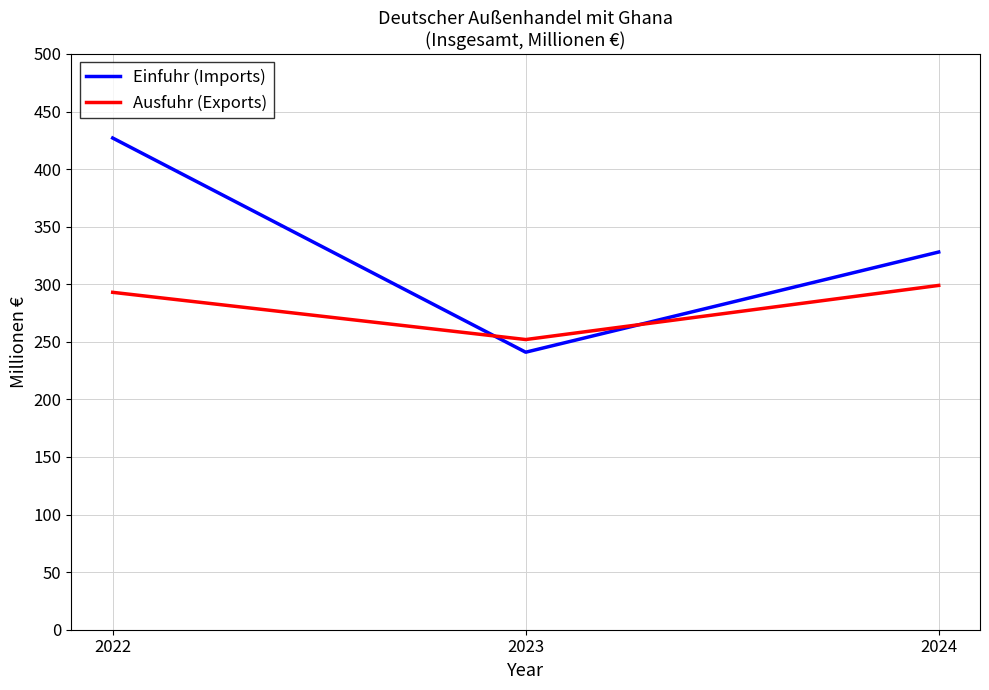

Is this an area chart (filled region under the line)?

No